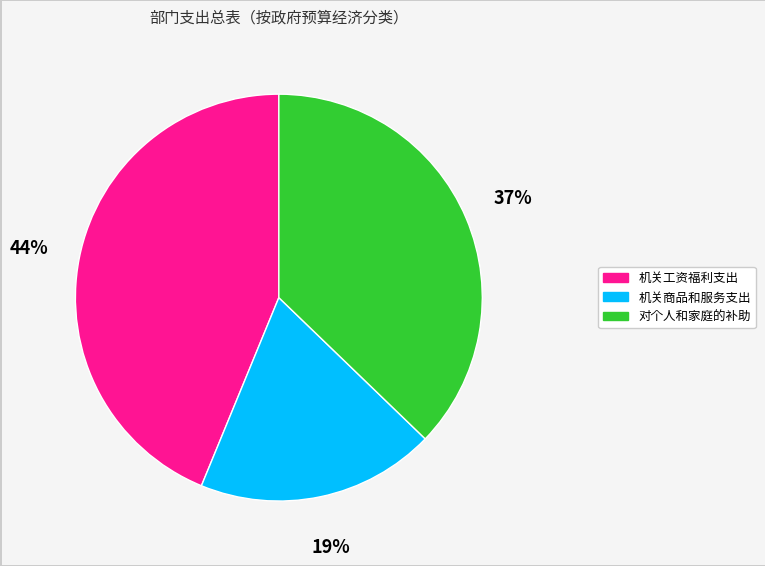

Rank the categories by value from lowest to highest.

机关商品和服务支出, 对个人和家庭的补助, 机关工资福利支出